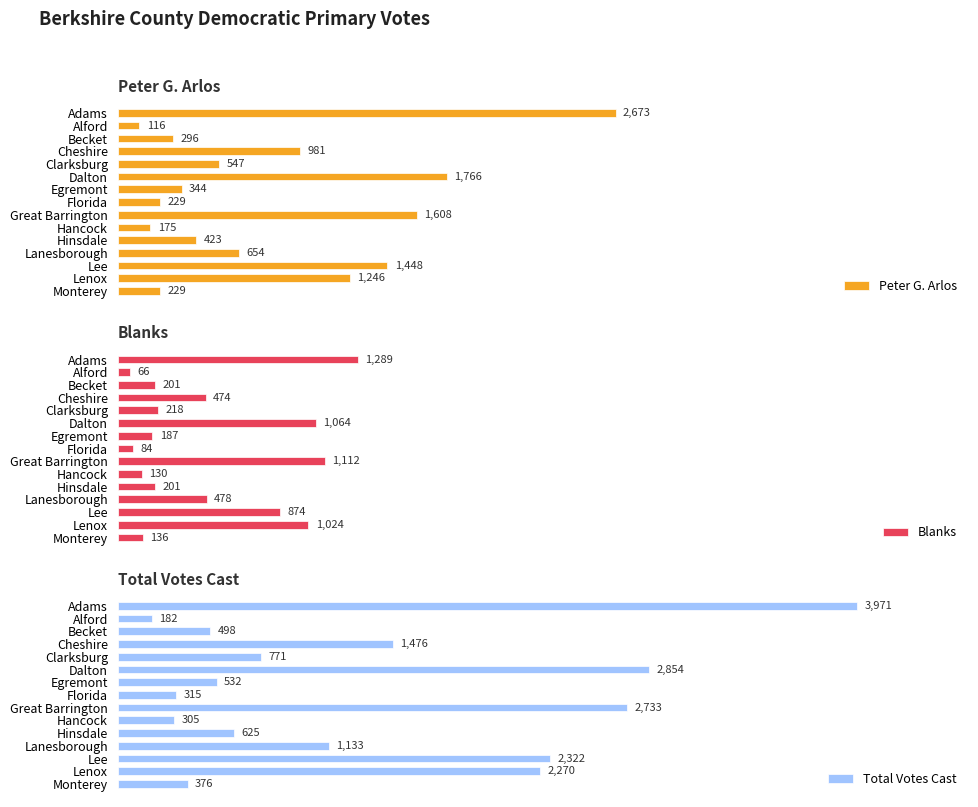

Reading left to right, transcribe all the data shown in this chart.

Peter G. Arlos: 2673	116	296	981	547	1766	344	229	1608	175	423	654	1448	1246	229
Blanks: 1289	66	201	474	218	1064	187	84	1112	130	201	478	874	1024	136
Total Votes Cast: 3971	182	498	1476	771	2854	532	315	2733	305	625	1133	2322	2270	376